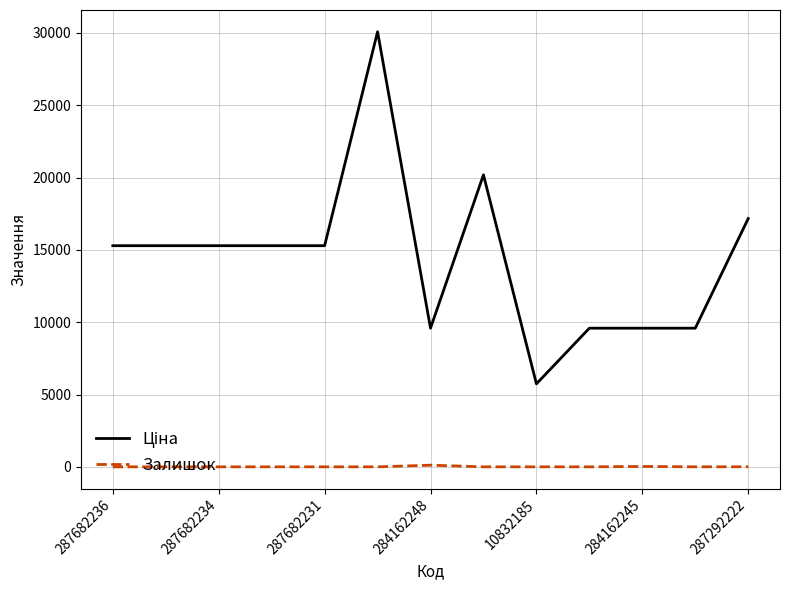

How many lines are shown in the chart?

2